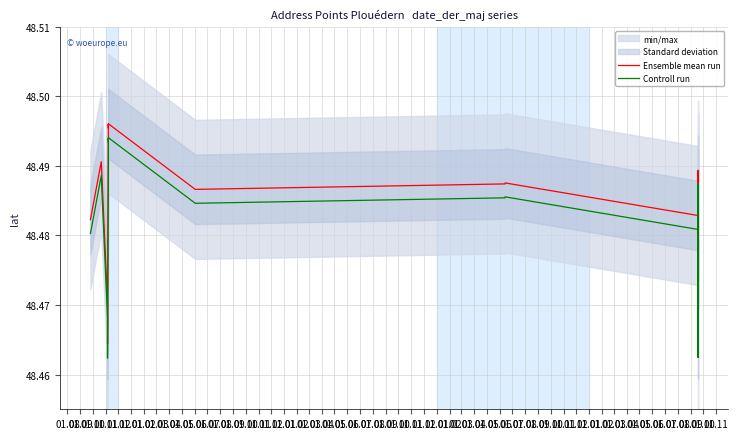

At which label does Controll run reach its minimum?

01.01